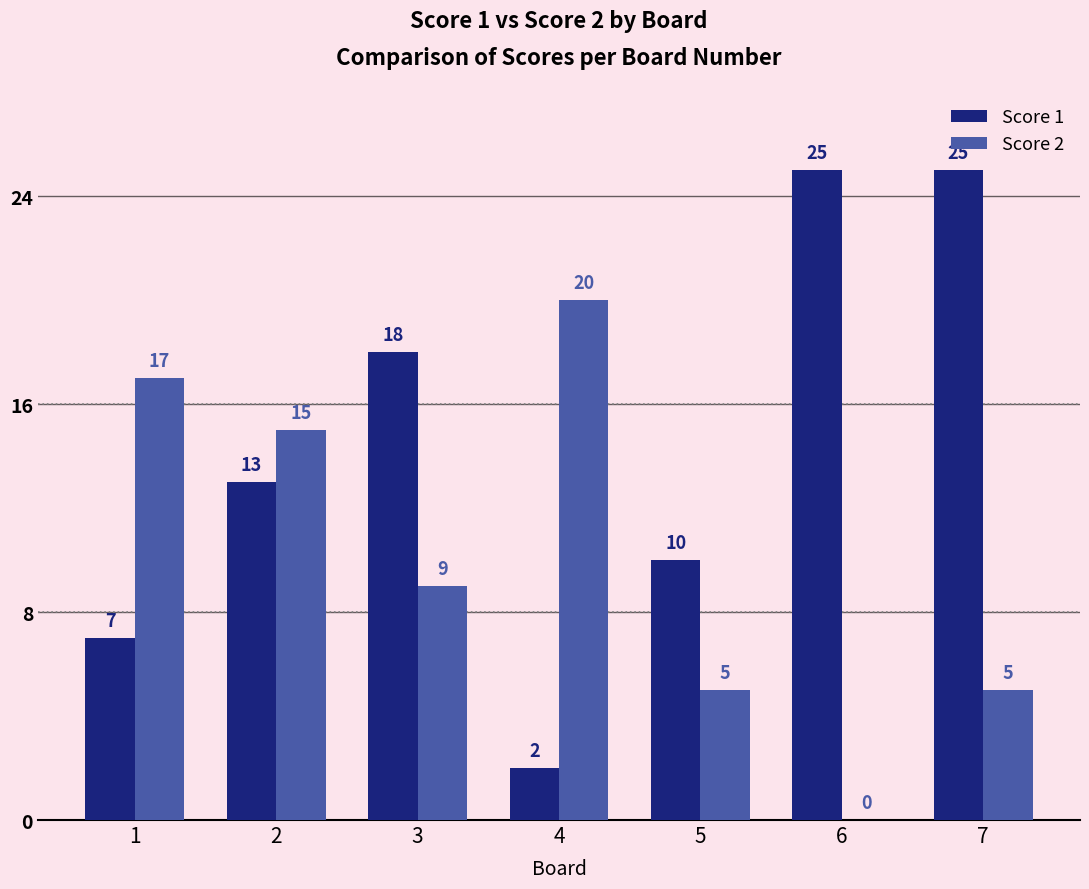

Which series changed the most between 1 and 7?

Score 1